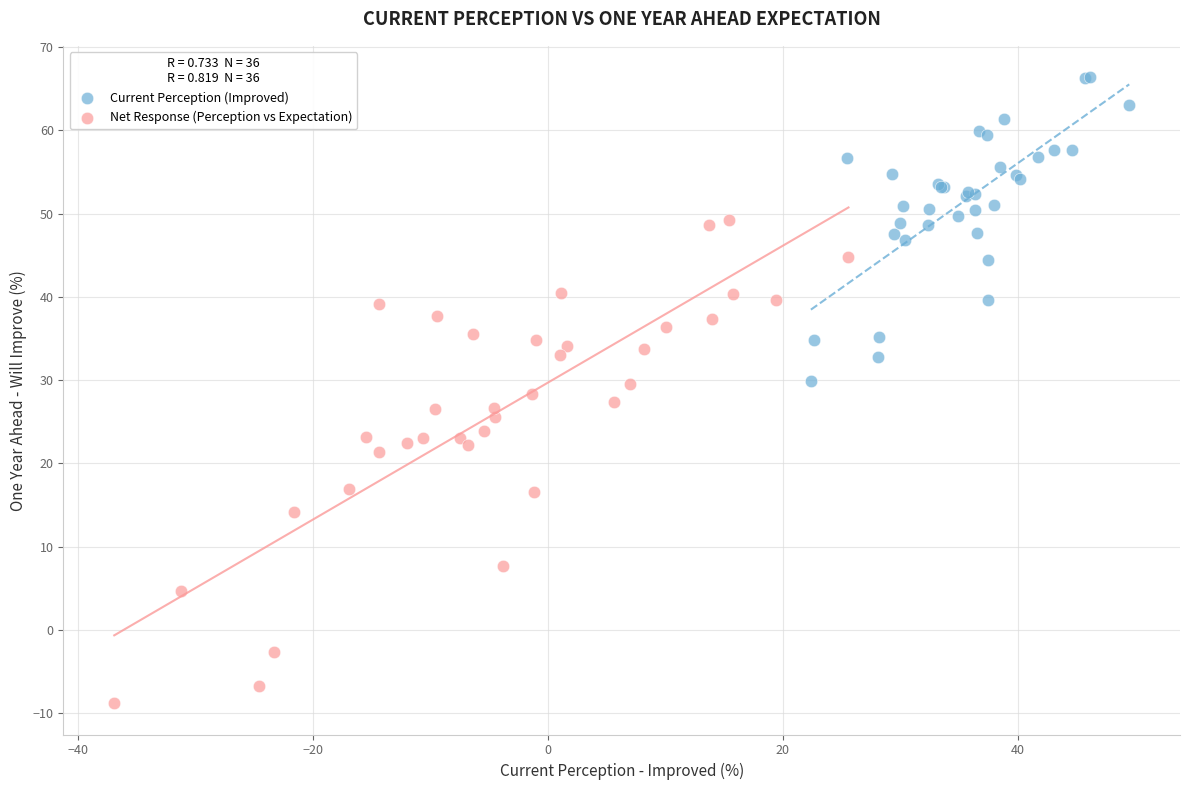

Which series has the largest Y range (max minus min)?

Net Response (Perception vs Expectation)